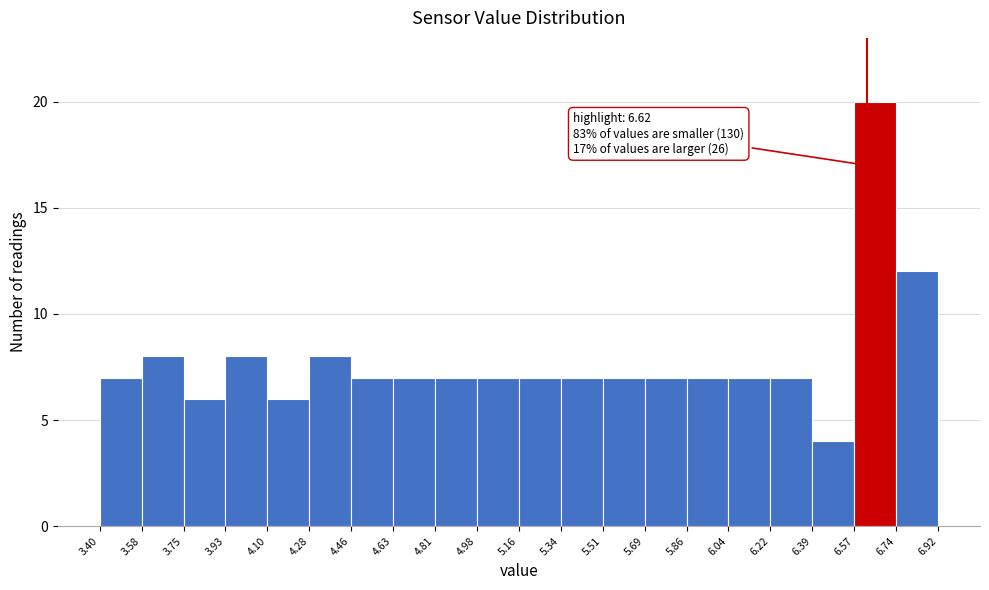

Which range on the x-axis has the tallest bar?

6.57 to 6.74